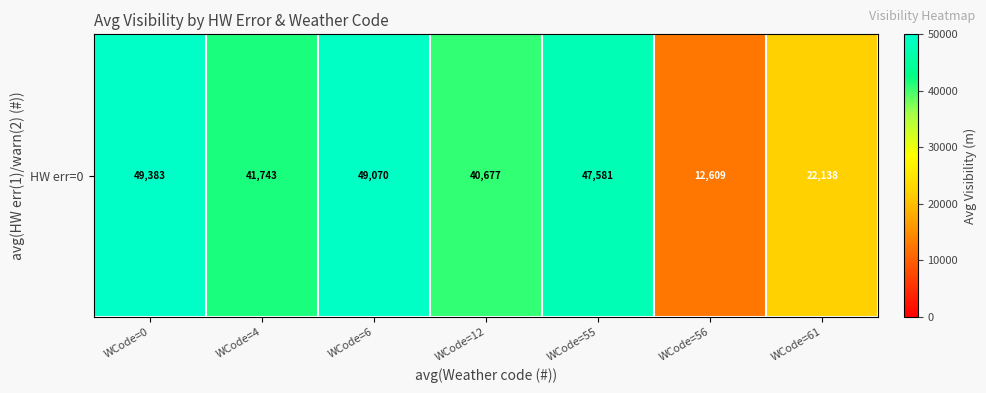

What is the change in value from WCode=55 to WCode=61?

-25443.0